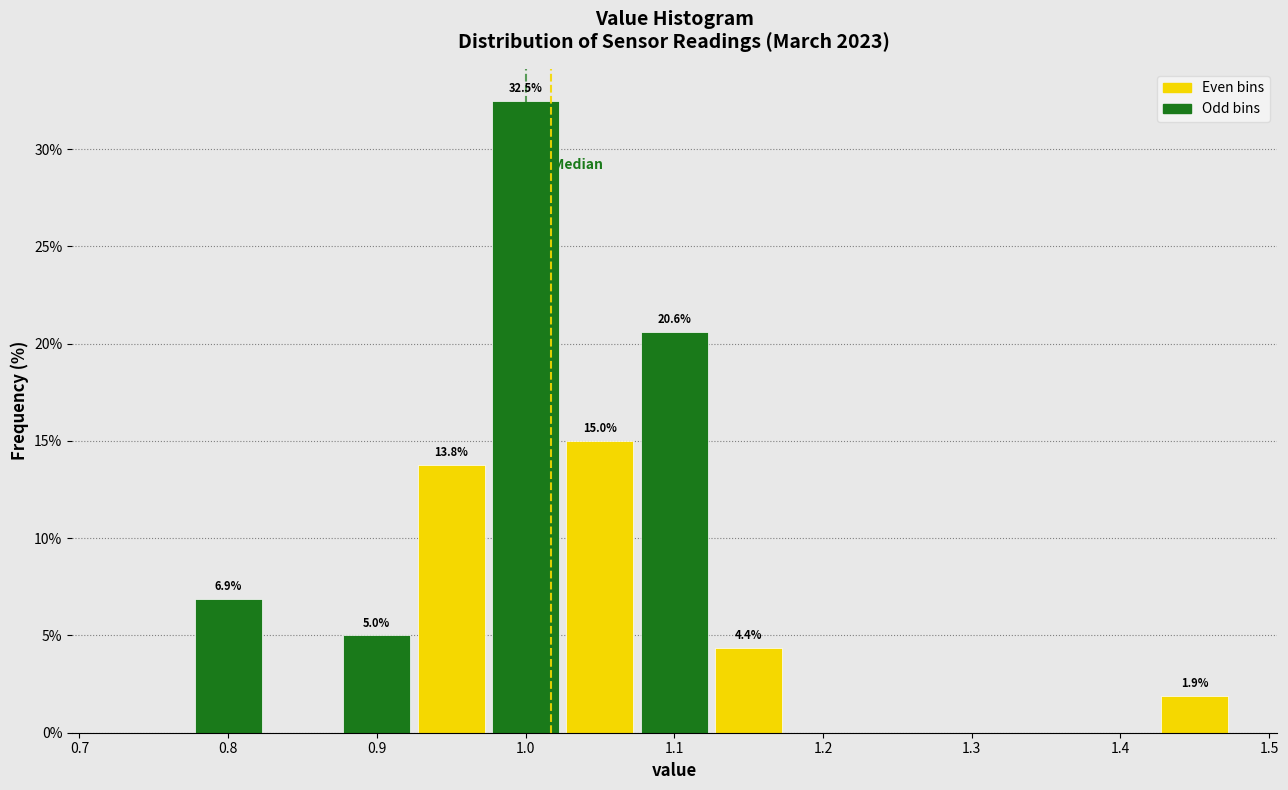

Which range on the x-axis has the tallest bar?

0.975 to 1.025